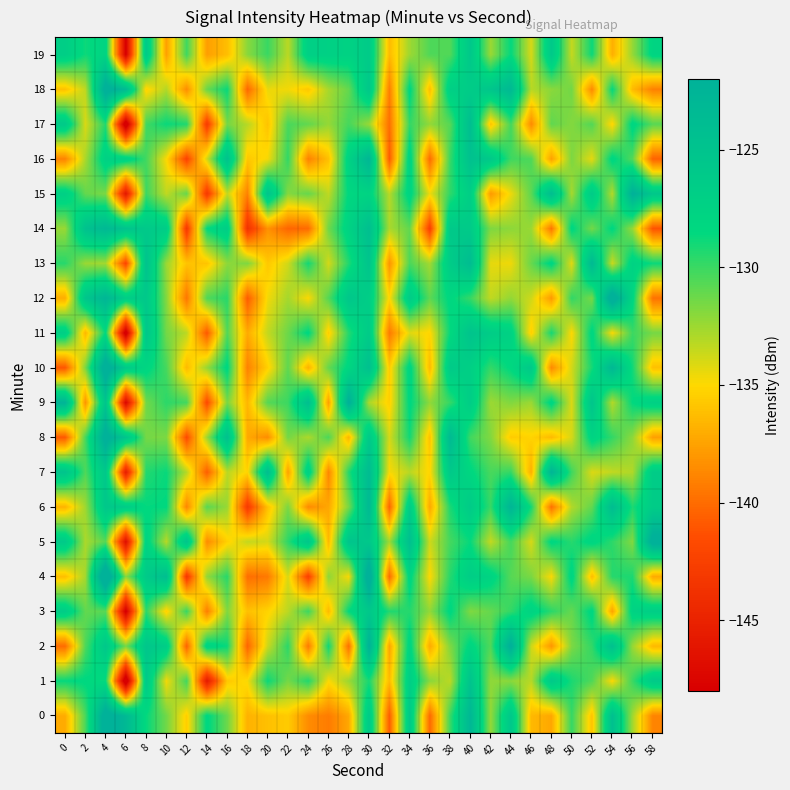

What is the greatest value displayed?

-118.2